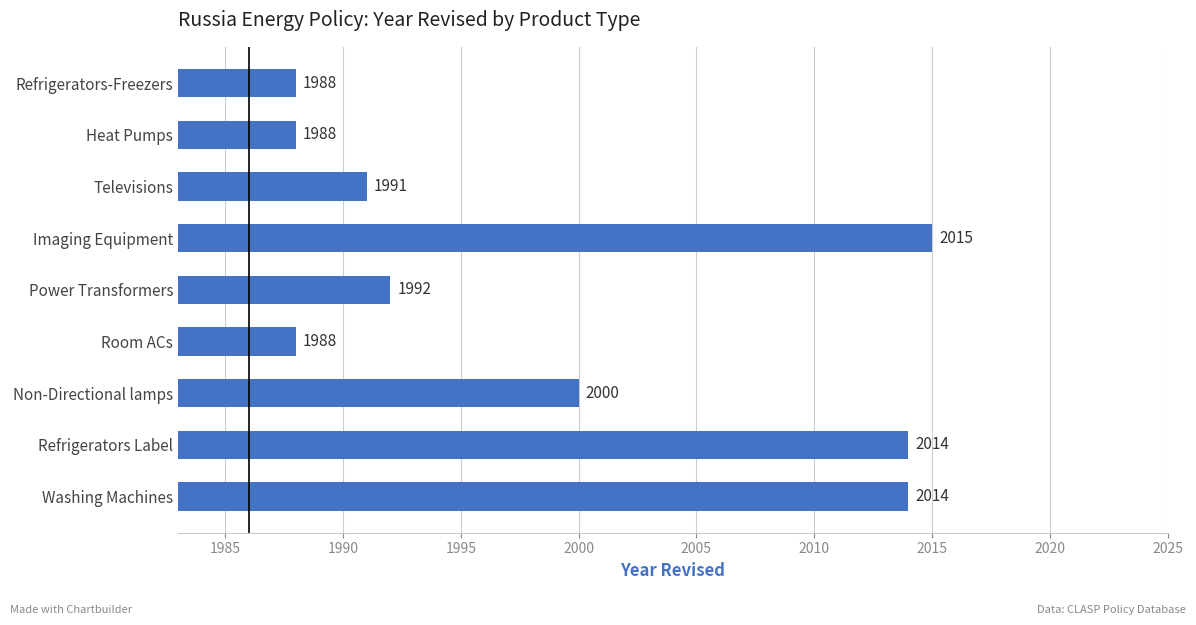

What is the smallest value displayed?

1988